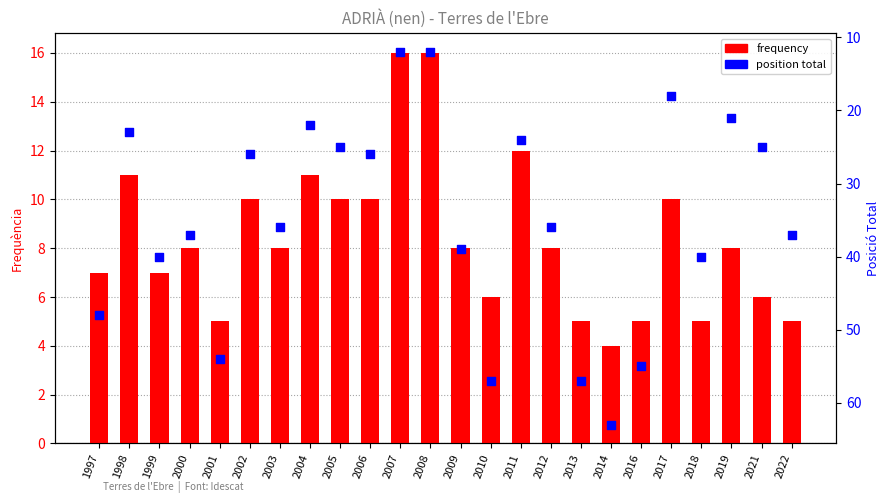

Which series reaches the maximum Y coordinate?

position total